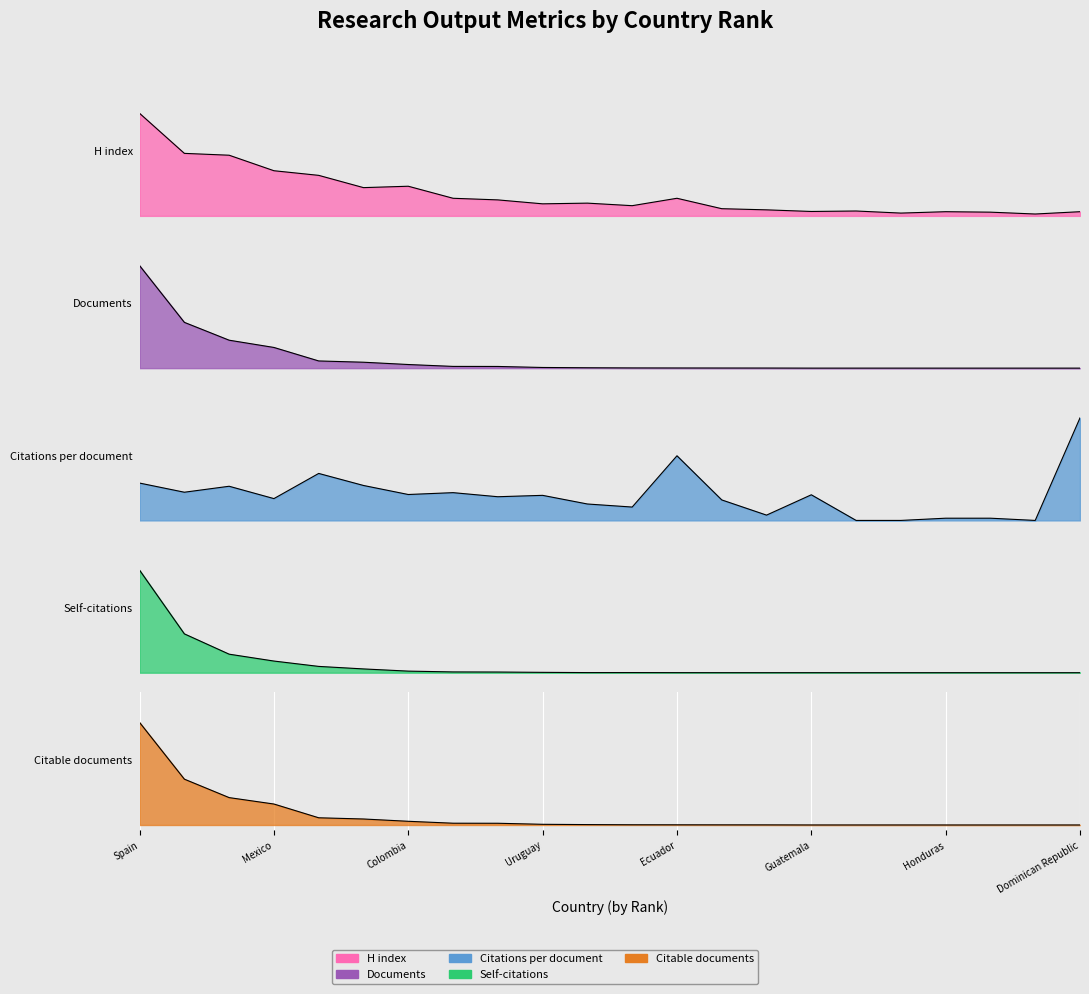

Is it true that Documents equals 0.1 at Chile?

True